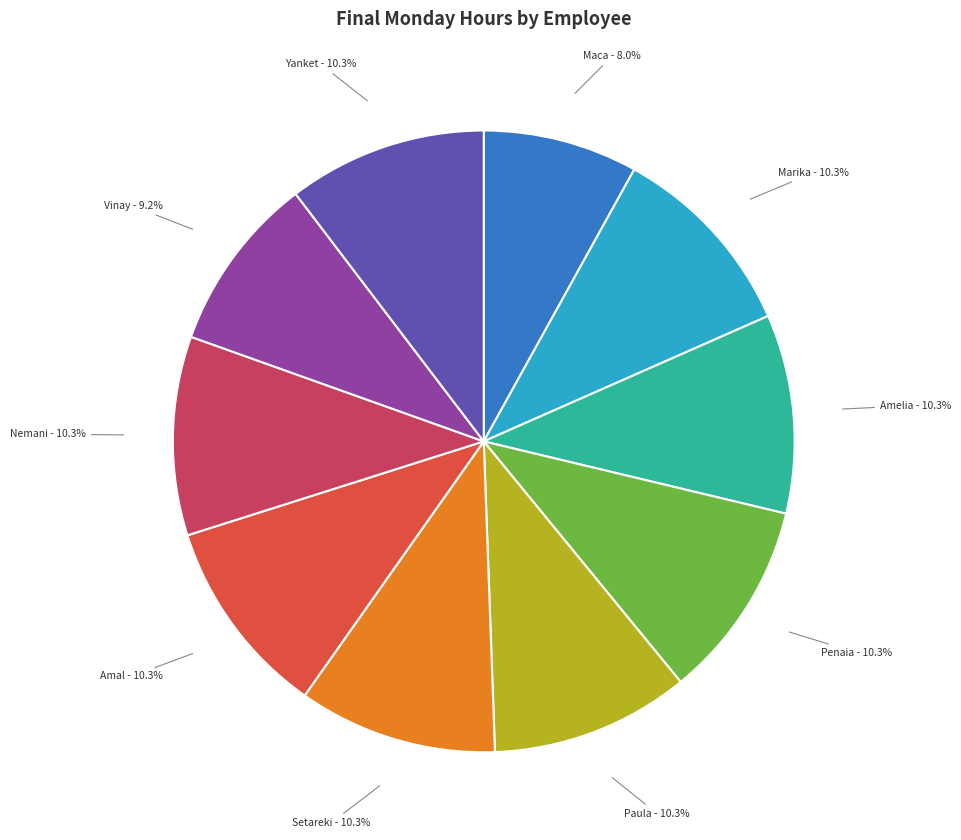

Is there any slice that represents more than half of the pie?

No